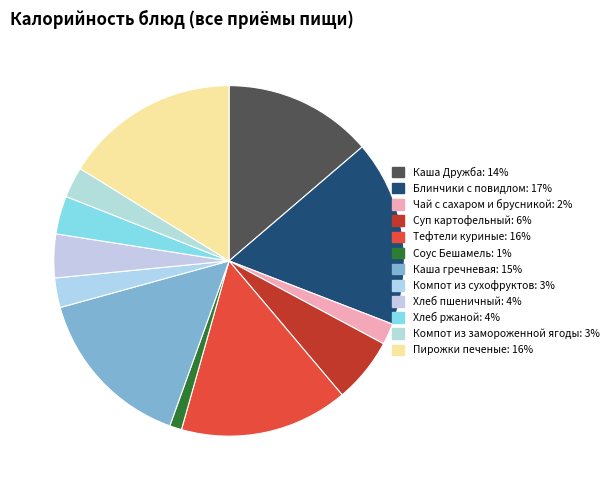

Combined, what portion of the pie is Соус Бешамель and Компот из сухофруктов?

3.8%